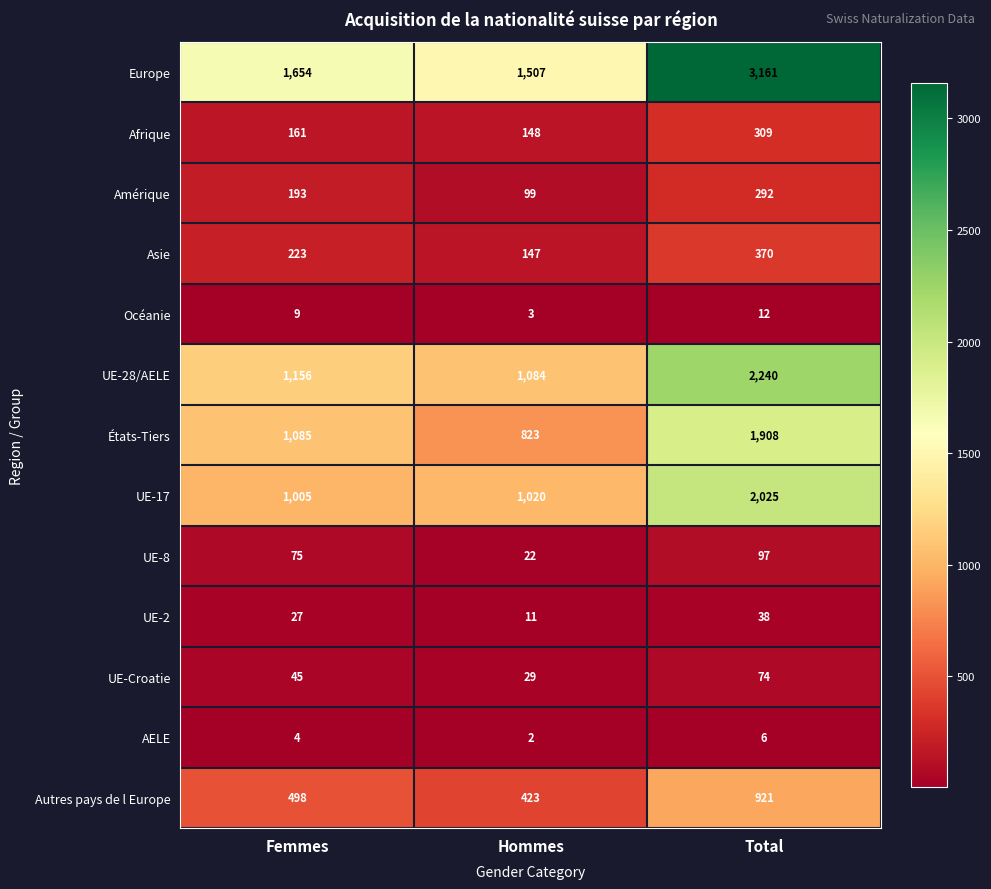

Is it true that États-Tiers equals 1462 at Hommes?

False